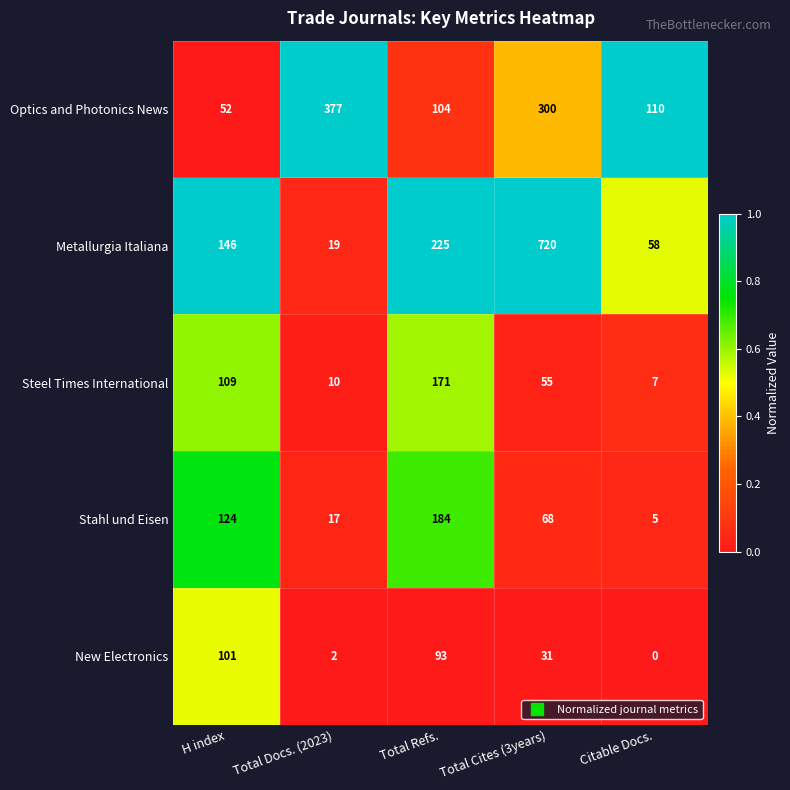

Where is New Electronics nearest to the value 50?

Total Cites (3years)